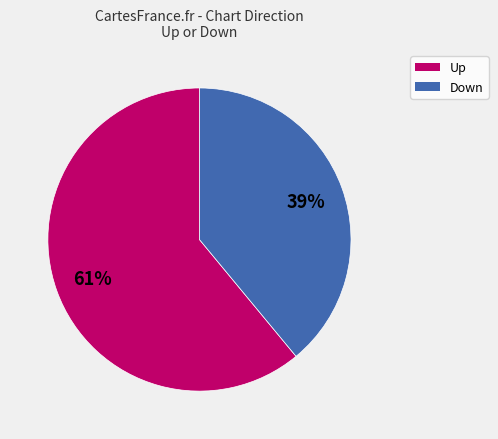

To the nearest percent, what is the difference between the largest and smallest slice percentages?

22%